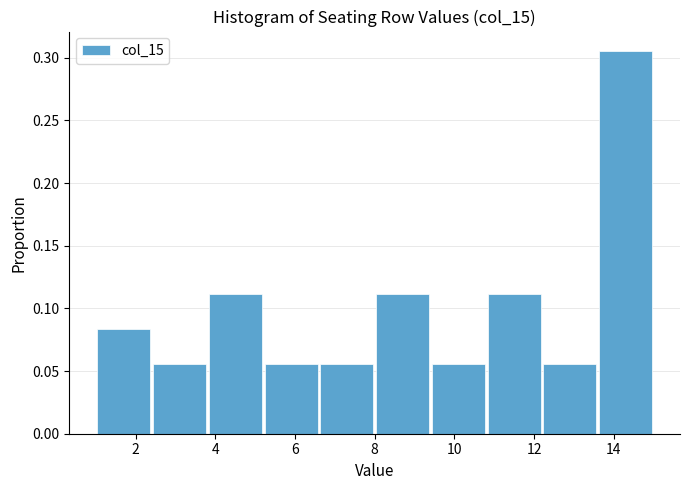

Reading left to right, transcribe this chart: for each bar, give the range it covers on the x-axis and its height. The values are not printed on the chart, so give them approximately, as read against the axis.

1.0 to 2.4: 0.085
2.4 to 3.8: 0.055
3.8 to 5.2: 0.110
5.2 to 6.6: 0.055
6.6 to 8.0: 0.055
8.0 to 9.4: 0.110
9.4 to 10.8: 0.055
10.8 to 12.2: 0.110
12.2 to 13.6: 0.055
13.6 to 15.0: 0.305